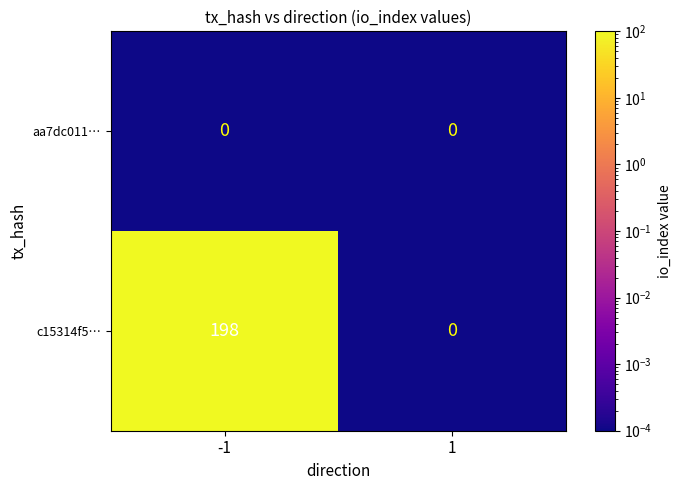

Which series has the widest spread of values?

c15314f5…